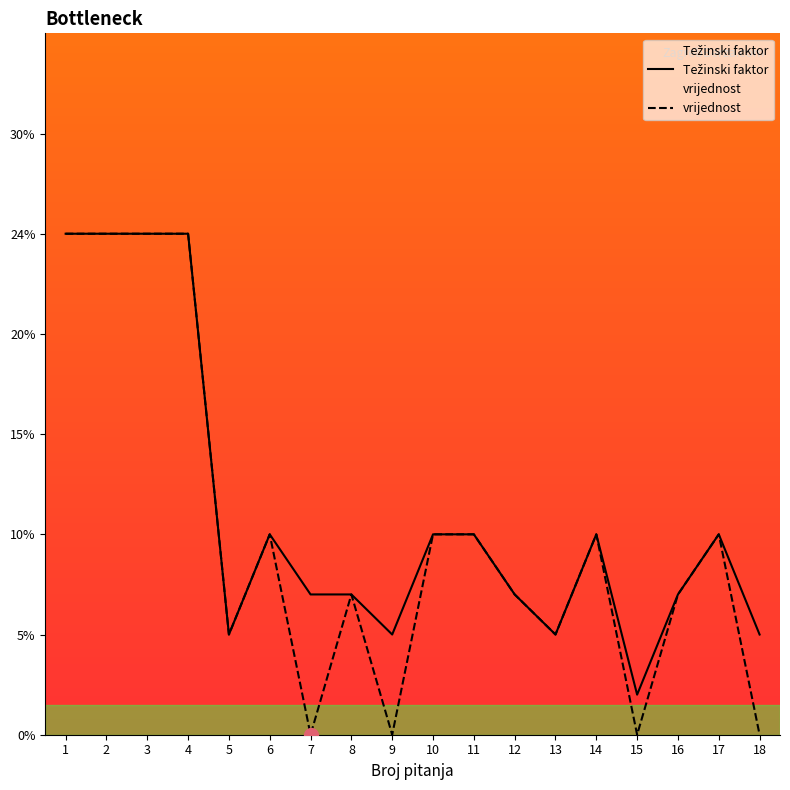

True or false: Težinski faktor has more than 1 points higher than both neighbors.

True